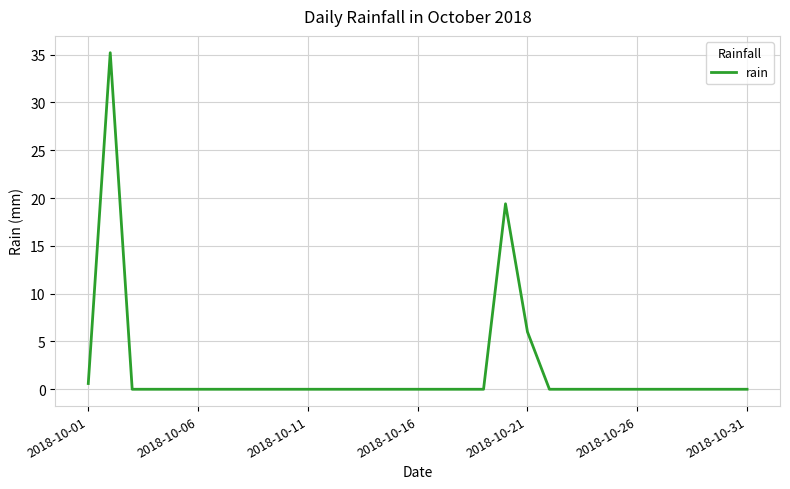

Does the chart display data point markers on the line(s)?

No